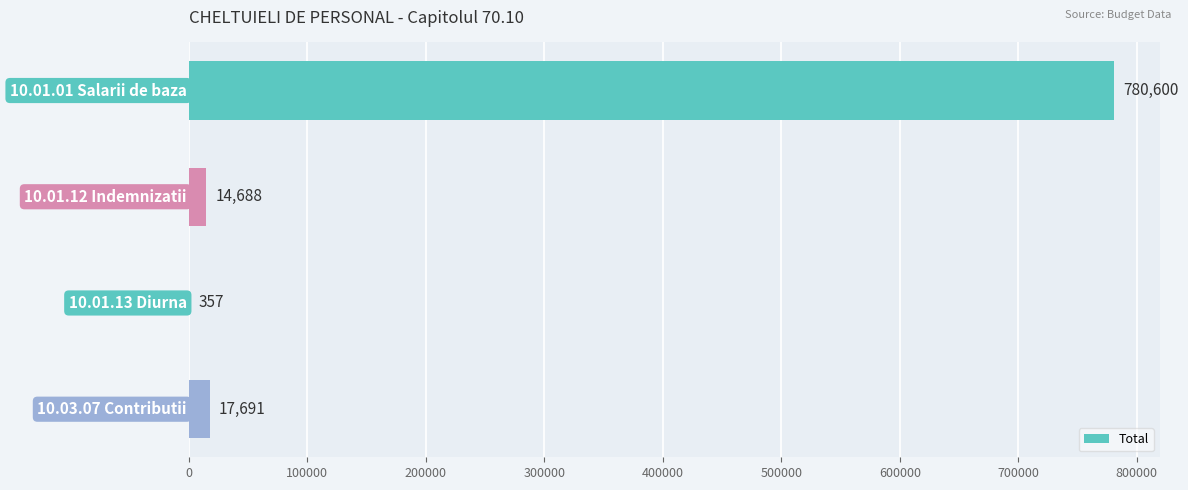

Are the bars horizontal?

Yes